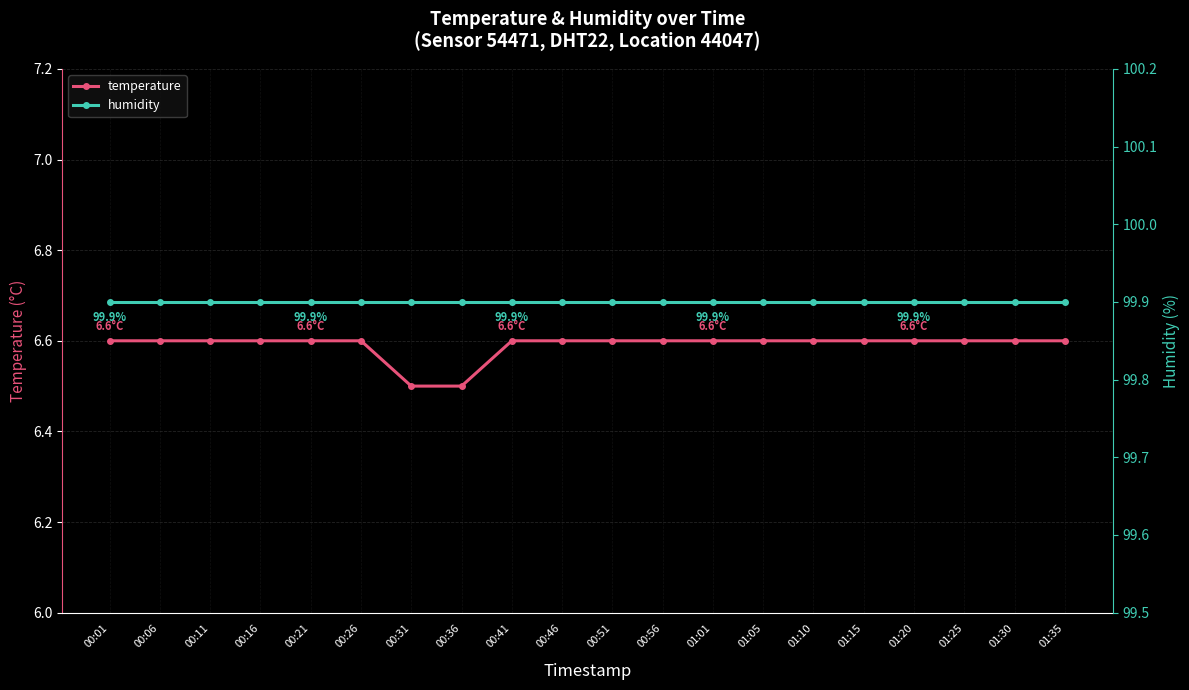

What is the total value across all series at 00:06?

106.5